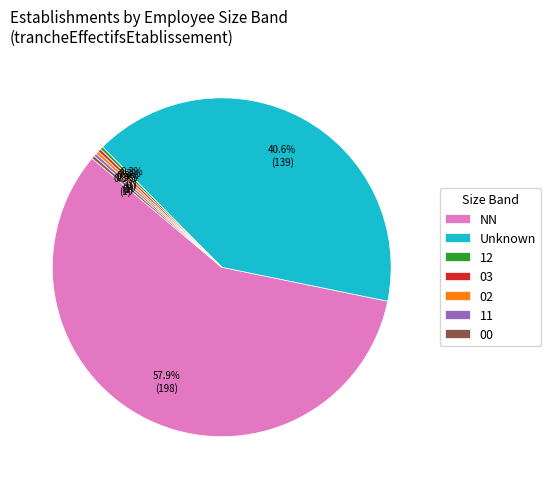

To the nearest percent, what is the combined percentage of 11 and 00?

1%